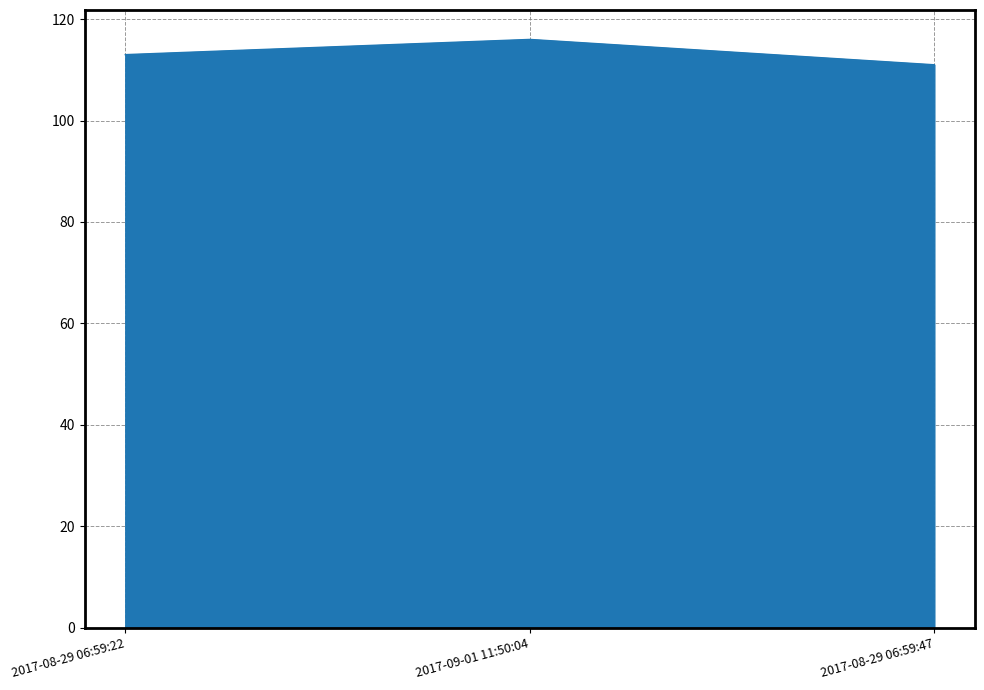

How many series are shown in this chart?

1